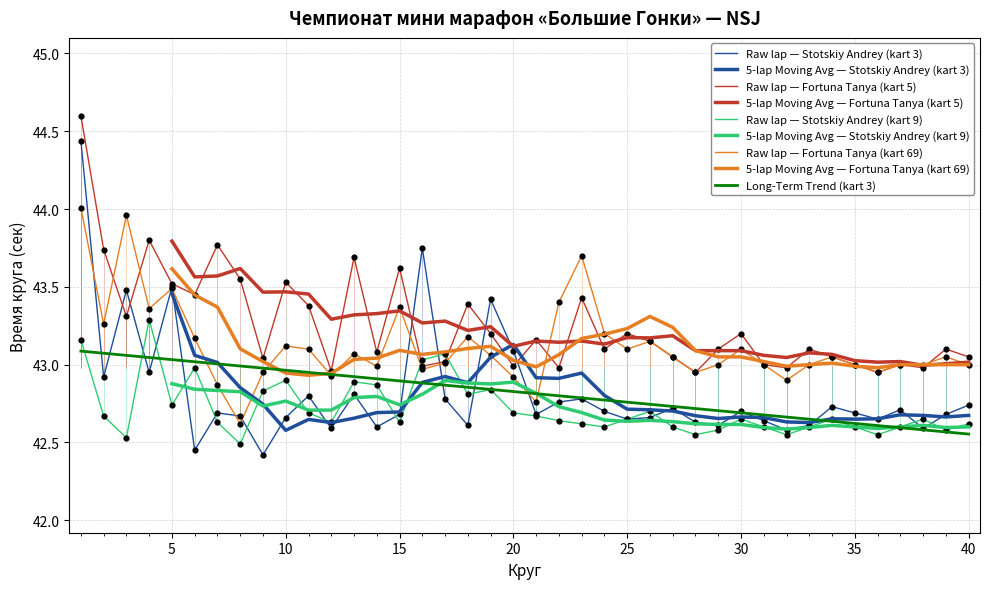

Which series has the largest total across all categories?

Fortuna Tanya (kart 5)